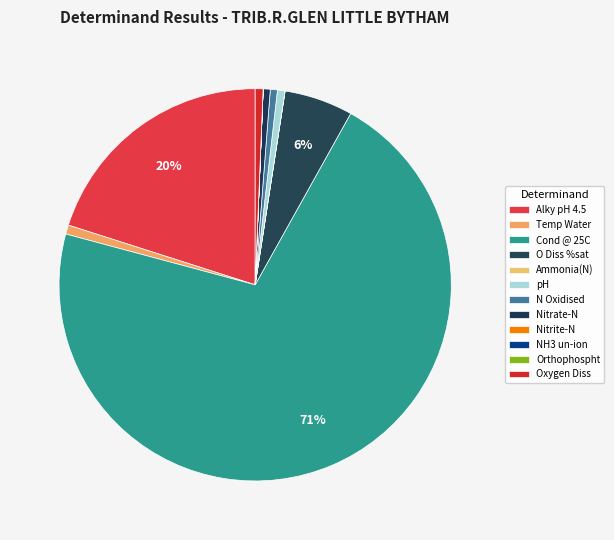

The Ammonia(N) slice represents 10% of the pie. True or false?

False